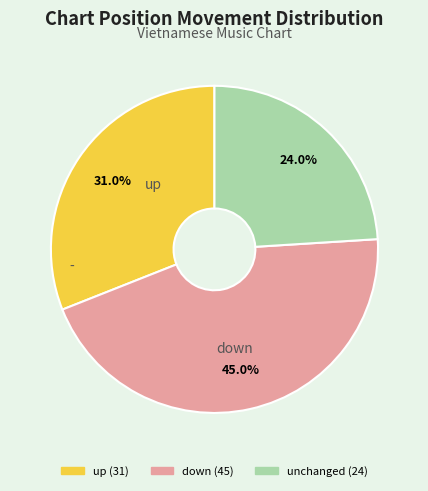

What percentage is the down slice, to the nearest percent?

45%